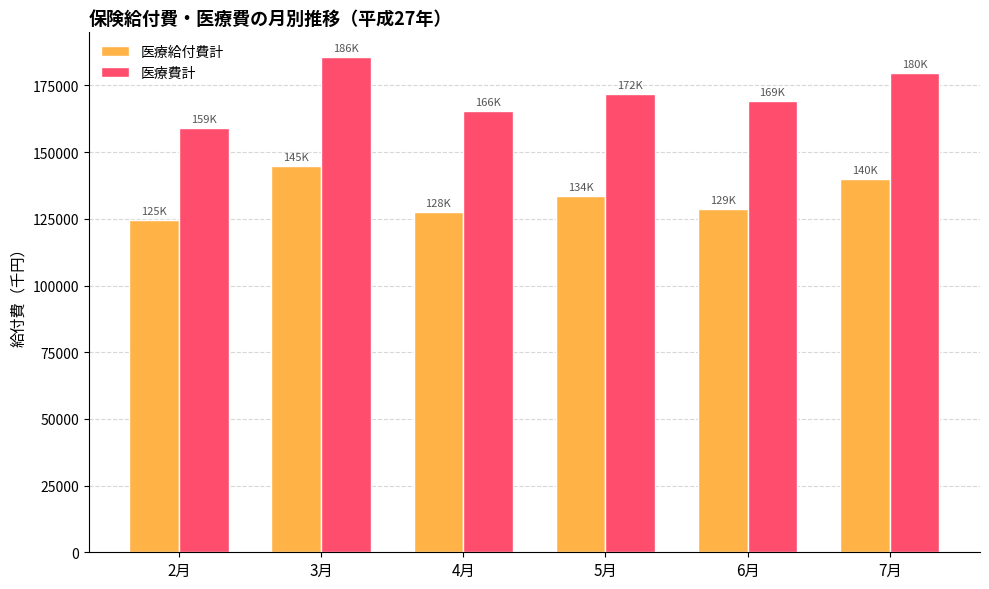

What is the highest value of the 医療給付費計 series?

144779.6